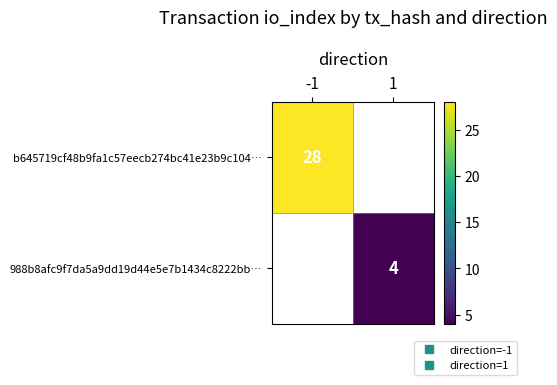

What is the greatest value displayed?

28.0